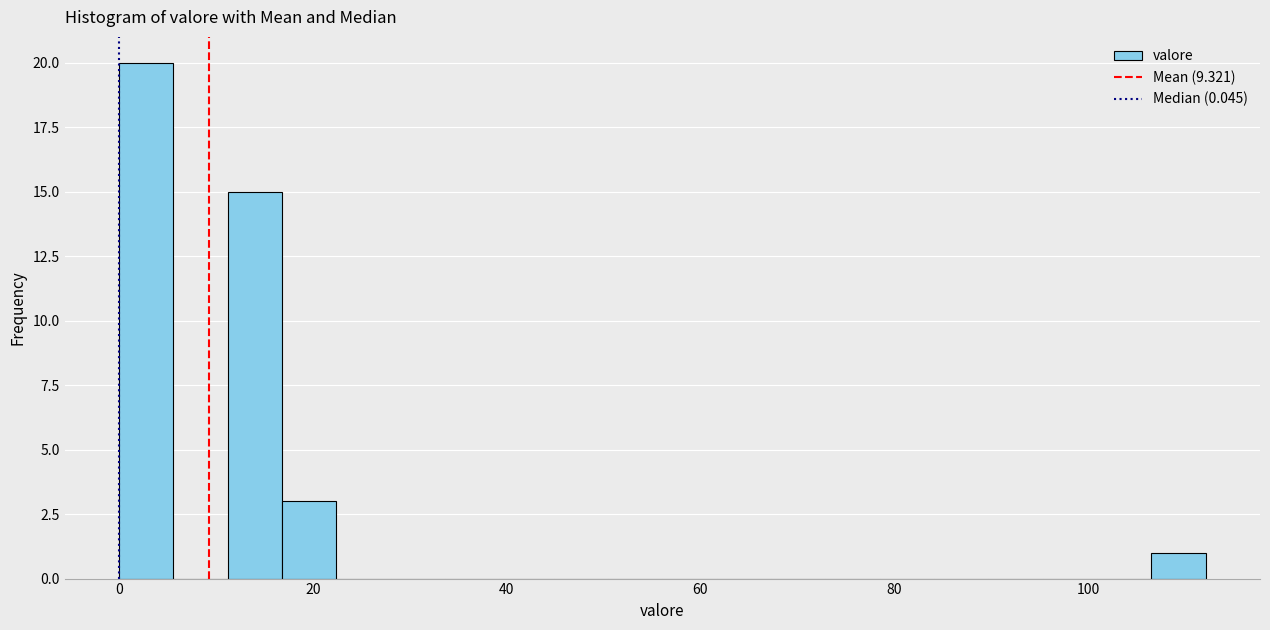

Read against the x-axis, roughly where is the centre of the tallest bar?

2